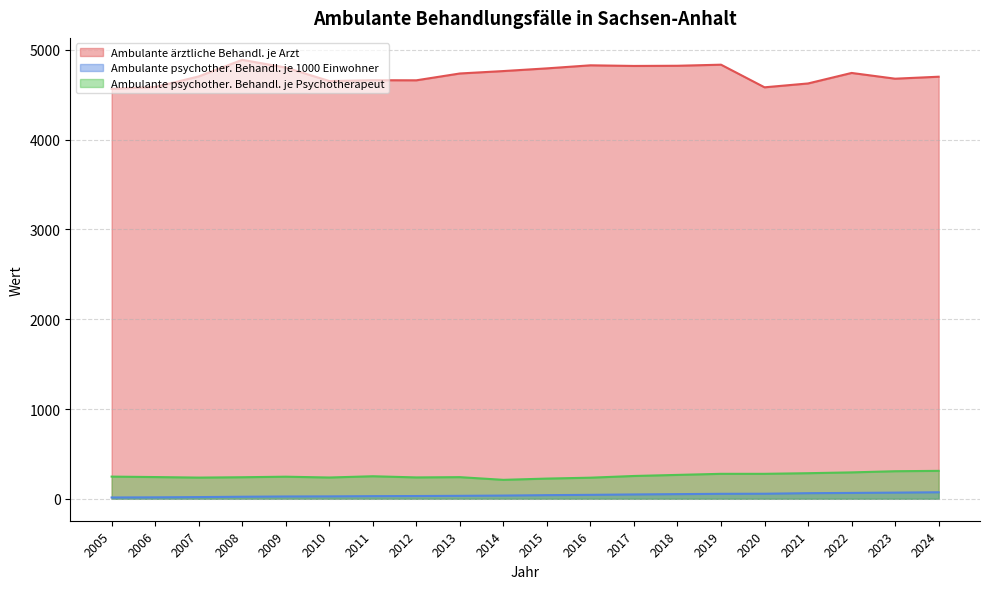

What is the average value of the Ambulante ärztliche Behandl. je Arzt series?

4722.9